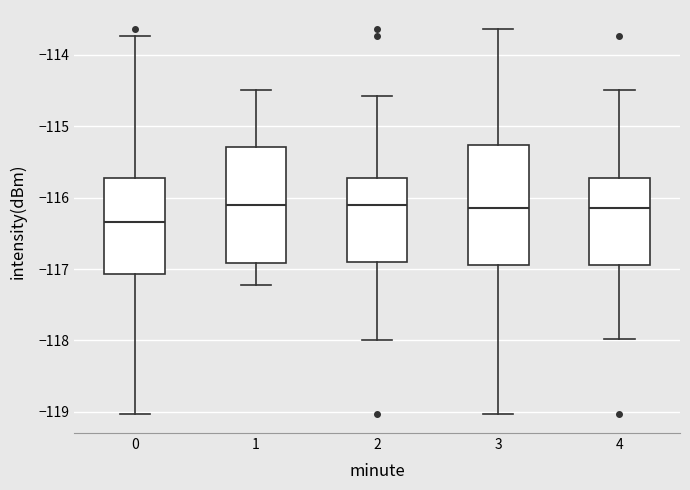

Reading left to right, read every box against the y-axis: the position of its median line, the range the box covers, and the ends of its whiskers. The values are not printed on the chart, so give them approximately, as read against the axis.

0: median -116.3, box -117.1 to -115.7, whiskers -119.0 to -113.7
1: median -116.1, box -116.9 to -115.3, whiskers -117.2 to -114.5
2: median -116.1, box -116.9 to -115.7, whiskers -118.0 to -114.6
3: median -116.2, box -116.9 to -115.3, whiskers -119.0 to -113.6
4: median -116.2, box -116.9 to -115.7, whiskers -118.0 to -114.5